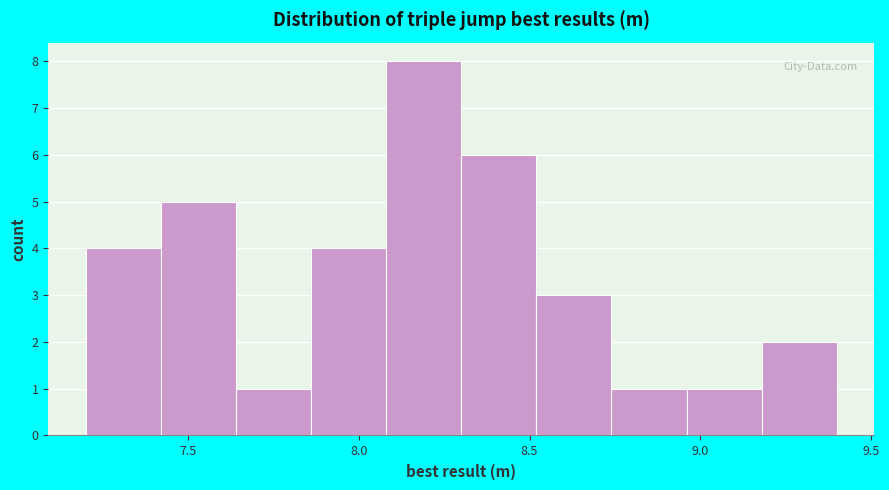

What is the height of the bar covering 7.42 to 7.64 on the x-axis? Neither the bar edges nor the heights are printed on the chart, so give them approximately, as read against the axes.

5